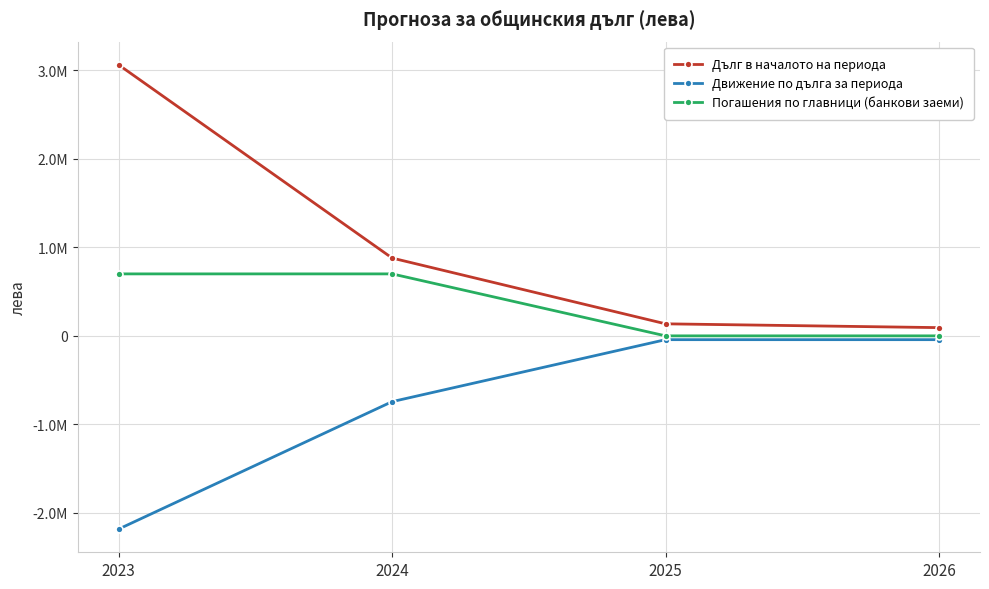

What are all the series names shown in the legend?

Дълг в началото на периода, Движение по дълга за периода, Погашения по главници (банкови заеми)